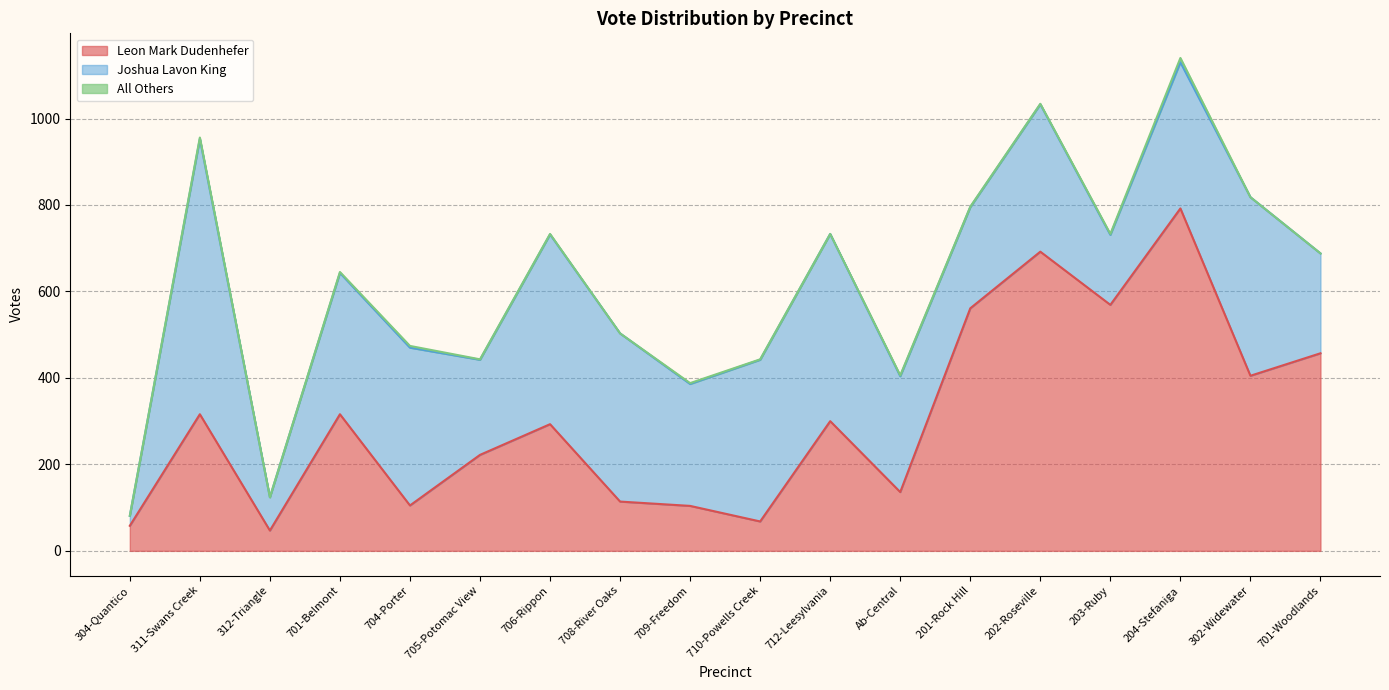

At how many categories does at least one series exceed 751?

1